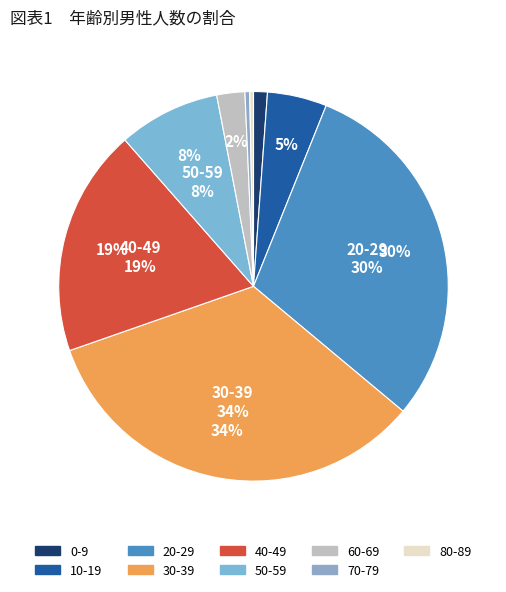

What percentage is the 20-29 slice, to the nearest percent?

30%